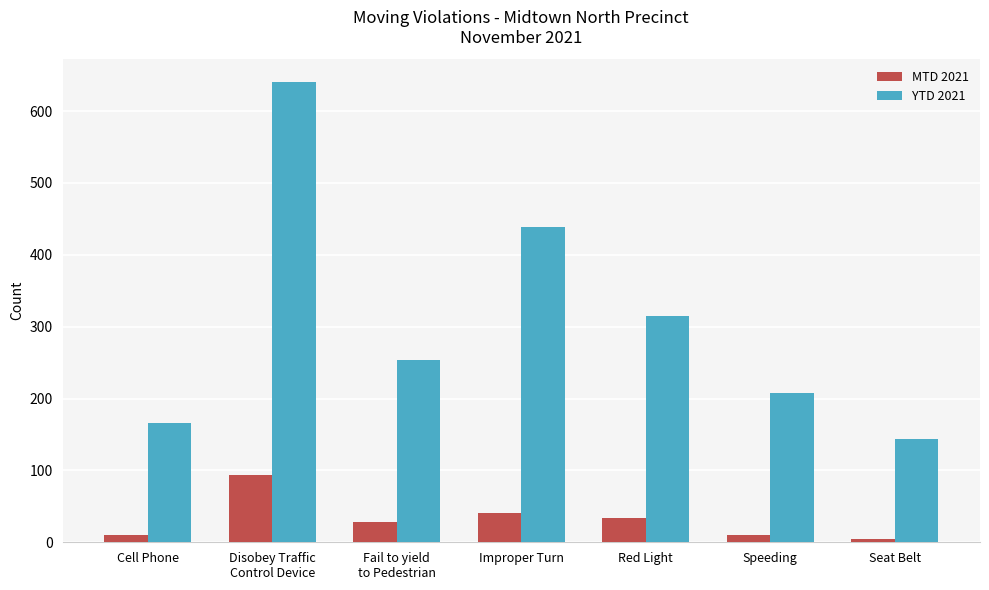

How many bars are there in each group?

2